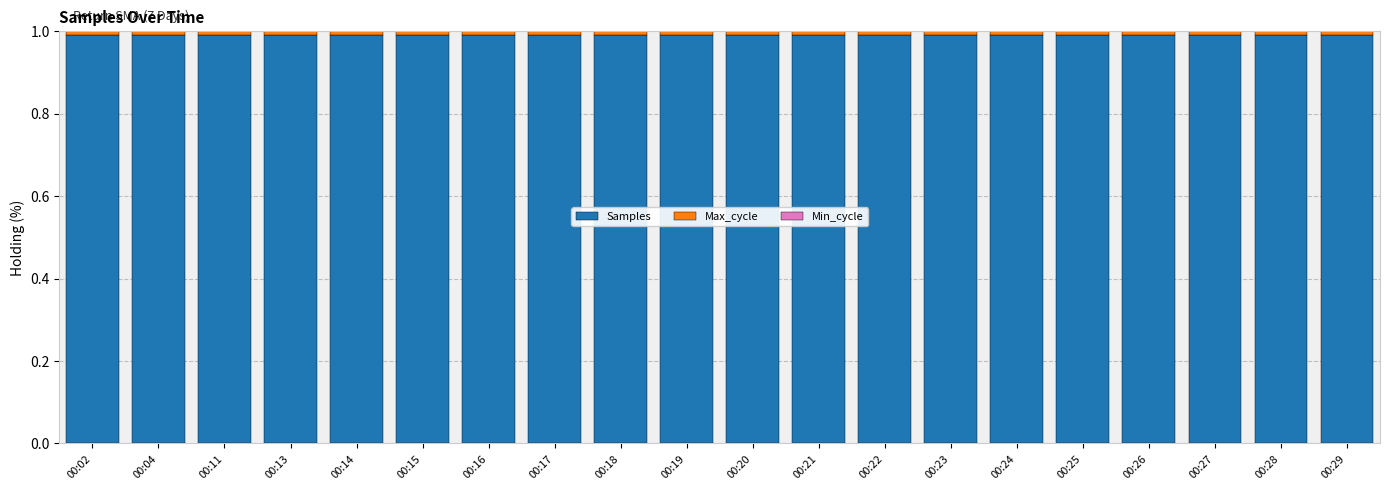

The value of Samples at 00:02 is 1.0. True or false?

True